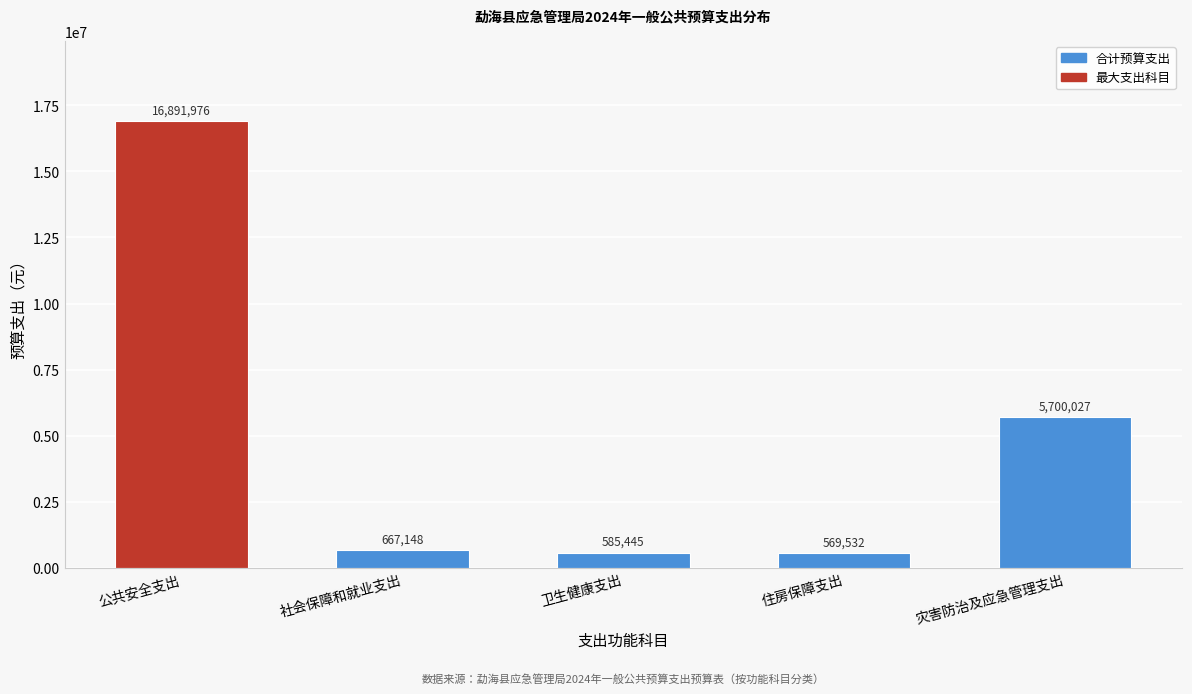

List the labels in order of value, largest first.

公共安全支出, 灾害防治及应急管理支出, 社会保障和就业支出, 卫生健康支出, 住房保障支出